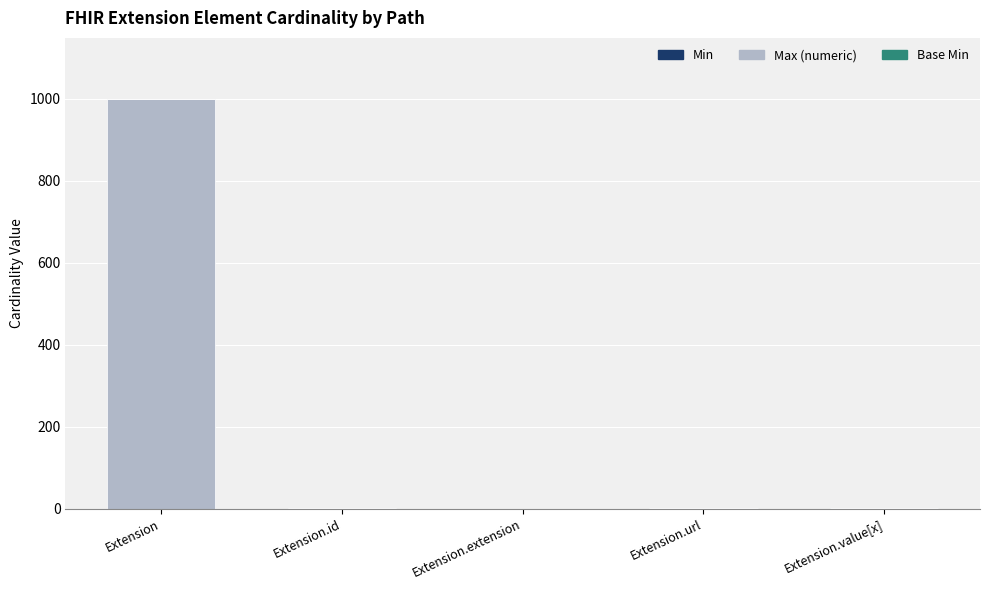

At which category is the sum across all series the highest?

Extension